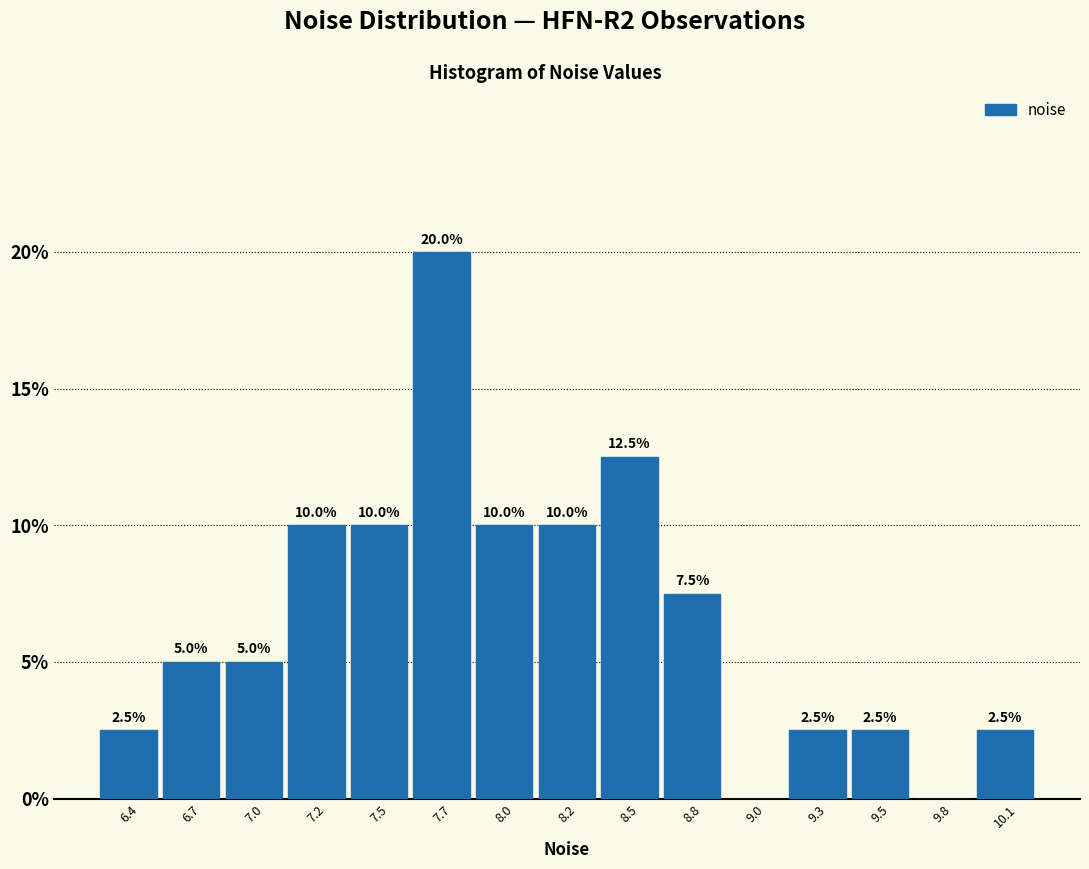

Reading left to right, extract all data points from this chart.

6.4=2.5	6.7=5.0	7.0=5.0	7.2=10.0	7.5=10.0	7.7=20.0	8.0=10.0	8.2=10.0	8.5=12.5	8.8=7.5	9.0=0.0	9.3=2.5	9.5=2.5	9.8=0.0	10.1=2.5